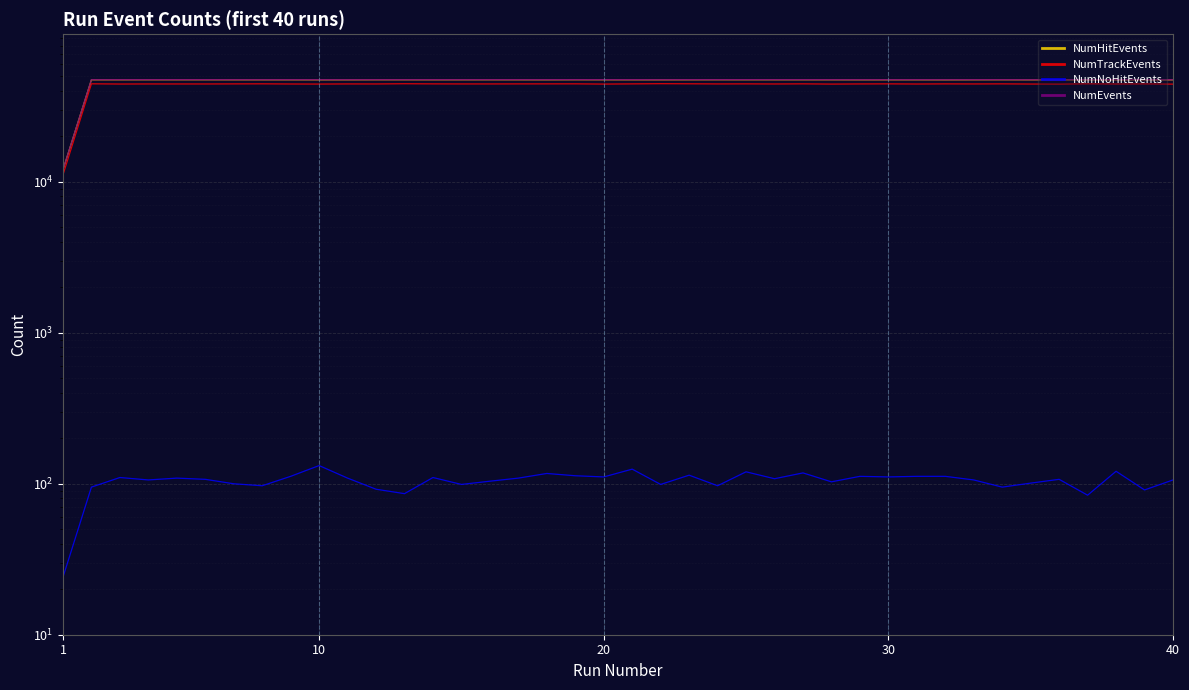

Reading left to right, transcribe all the data shown in this chart.

NumHitEvents: 12002	47424	47423	47441	47437	47440	47421	47416	47417	47390	47403	47439	47442	47422	47426	47439	47427	47411	47457	47426	47420	47408	47431	47448	47440	47436	47432	47426	47400	47415	47420	47392	47428	47449	47402	47422	47431	47387	47420	47386
NumTrackEvents: 11105	44616	44469	44523	44512	44505	44559	44601	44493	44444	44534	44514	44666	44571	44530	44531	44558	44571	44594	44435	44565	44697	44629	44534	44574	44501	44588	44429	44526	44577	44478	44567	44518	44578	44463	44396	44600	44472	44548	44397
NumNoHitEvents: 24	95	110	106	109	107	100	97	112	132	109	92	86	110	99	104	109	117	113	111	125	99	114	97	120	108	118	103	112	111	112	112	106	95	101	107	84	121	91	106
NumEvents: 12026	47519	47533	47547	47546	47547	47521	47513	47529	47522	47512	47531	47528	47532	47525	47543	47536	47528	47570	47537	47545	47507	47545	47545	47560	47544	47550	47529	47512	47526	47532	47504	47534	47544	47503	47529	47515	47508	47511	47492